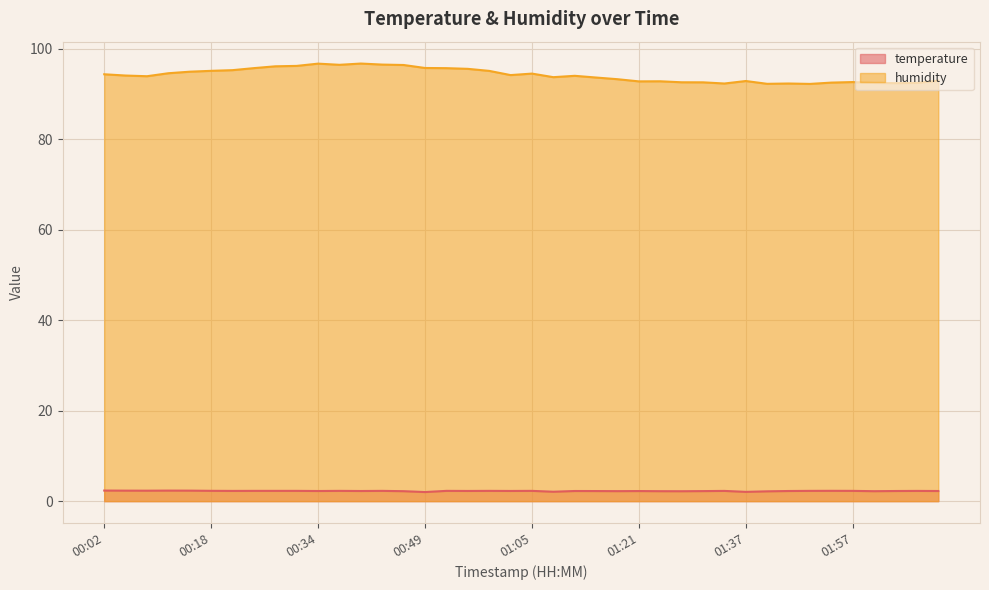

True or false: temperature and humidity cross at least once.

False